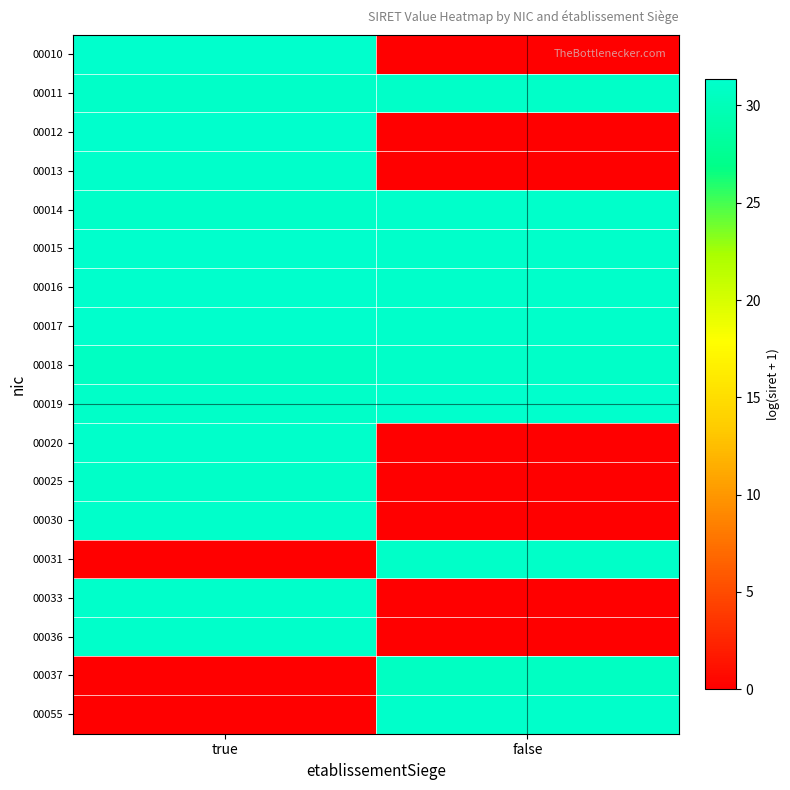

Reading left to right, list all the values displayed in this chart.

00010: true=31.3	false=0.0
00011: true=31.1	false=31.1
00012: true=31.3	false=0.0
00013: true=31.2	false=0.0
00014: true=31.1	false=31.2
00015: true=31.3	false=31.2
00016: true=31.3	false=31.2
00017: true=31.3	false=31.2
00018: true=30.7	false=31.0
00019: true=31.1	false=31.3
00020: true=31.2	false=0.0
00025: true=31.1	false=0.0
00030: true=31.2	false=0.0
00031: true=0.0	false=31.0
00033: true=31.2	false=0.0
00036: true=31.1	false=0.0
00037: true=0.0	false=30.7
00055: true=0.0	false=31.1